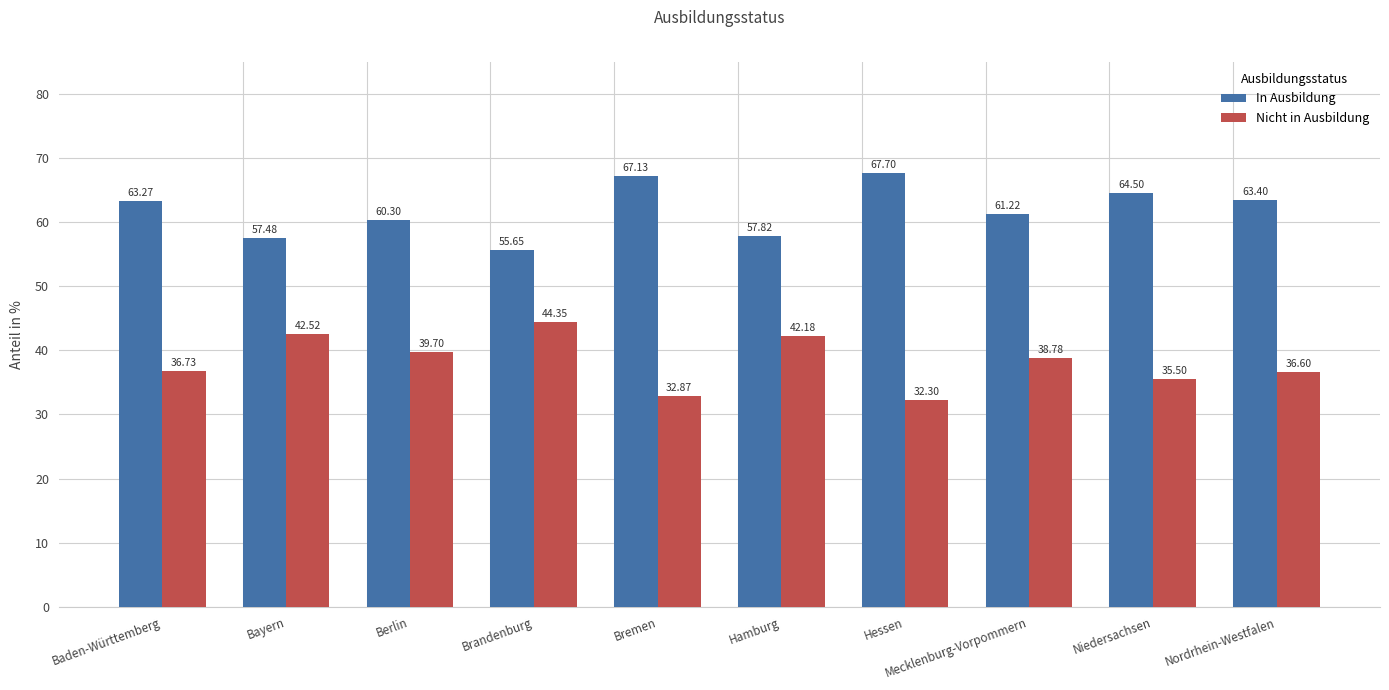

Which series has the largest total across all categories?

In Ausbildung